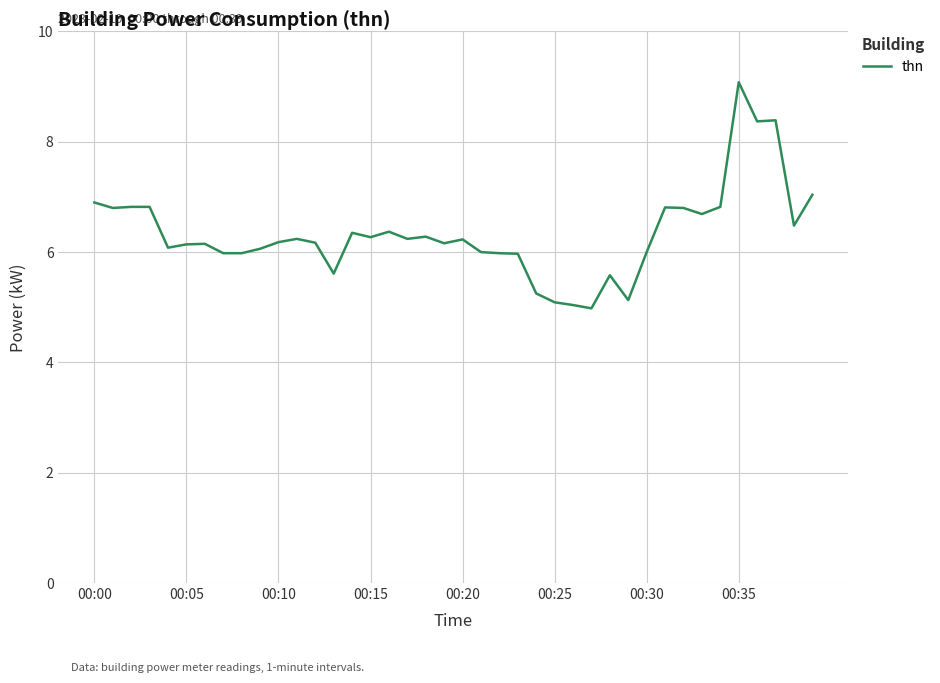

What is the minimum value shown in the chart?

5.0